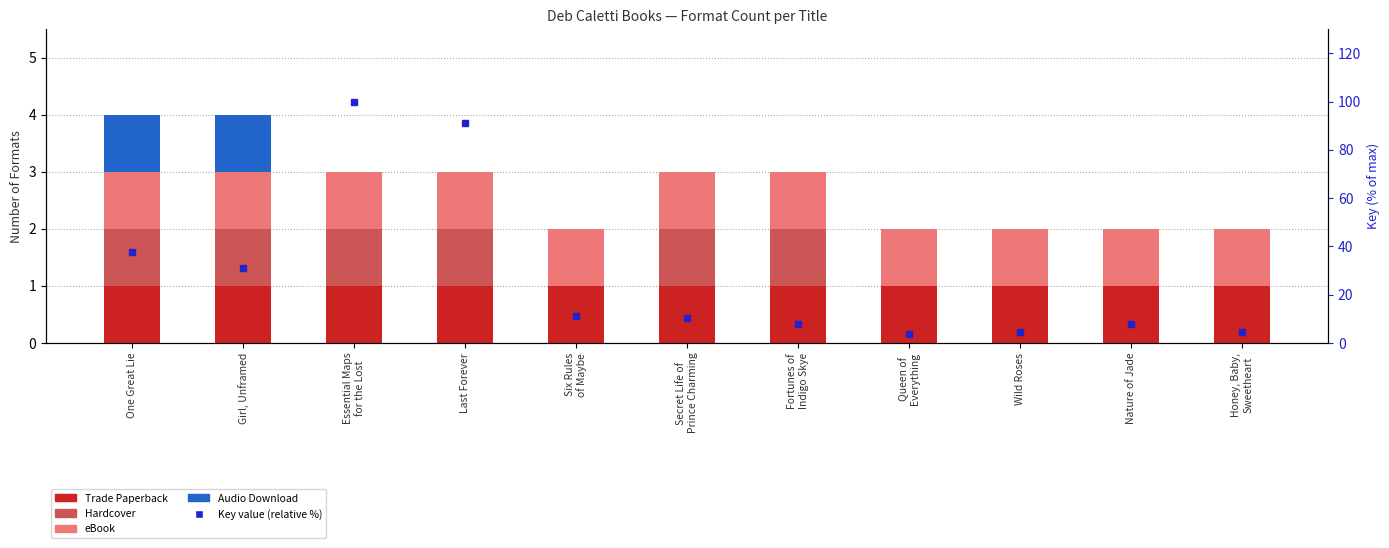

Rank the series by their maximum value, from lowest to highest.

Trade Paperback, Hardcover, eBook, Audio Download, Key percentile